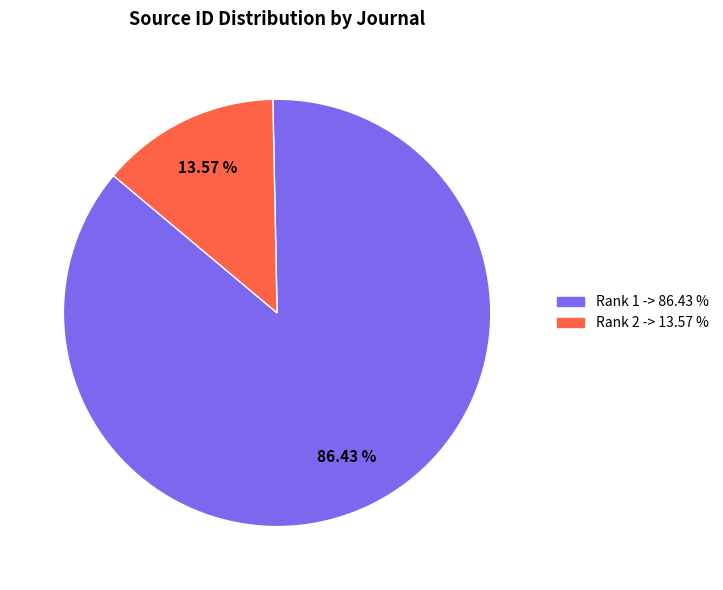

Does any single category account for the majority?

Yes